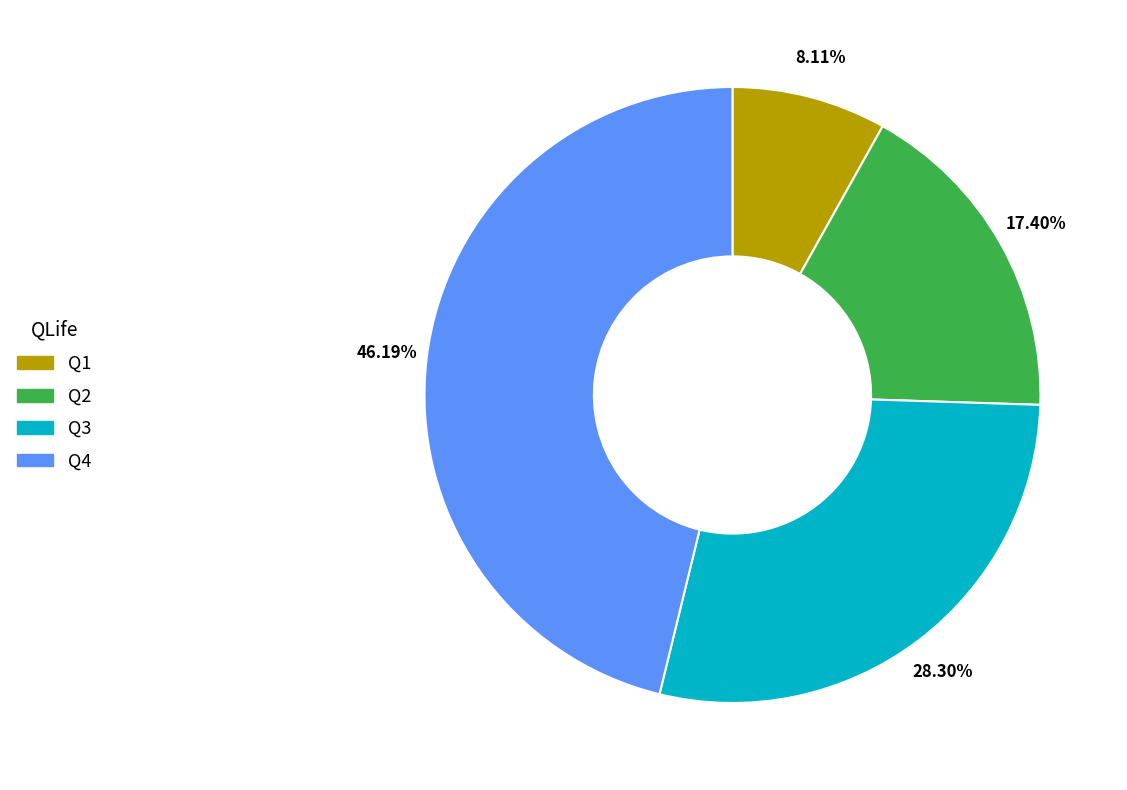

Is there a majority slice in this chart?

No